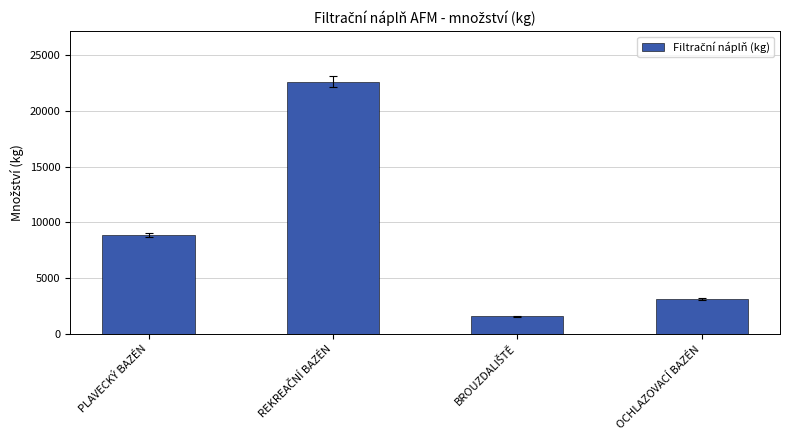

Reading right to left, transcribe all the data shown in this chart.

3130	1565	22640	8880